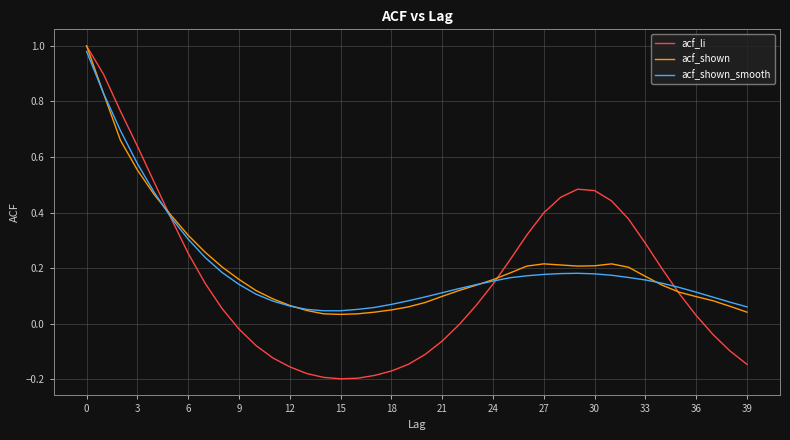

Which series has the largest range (max minus min)?

acf_li